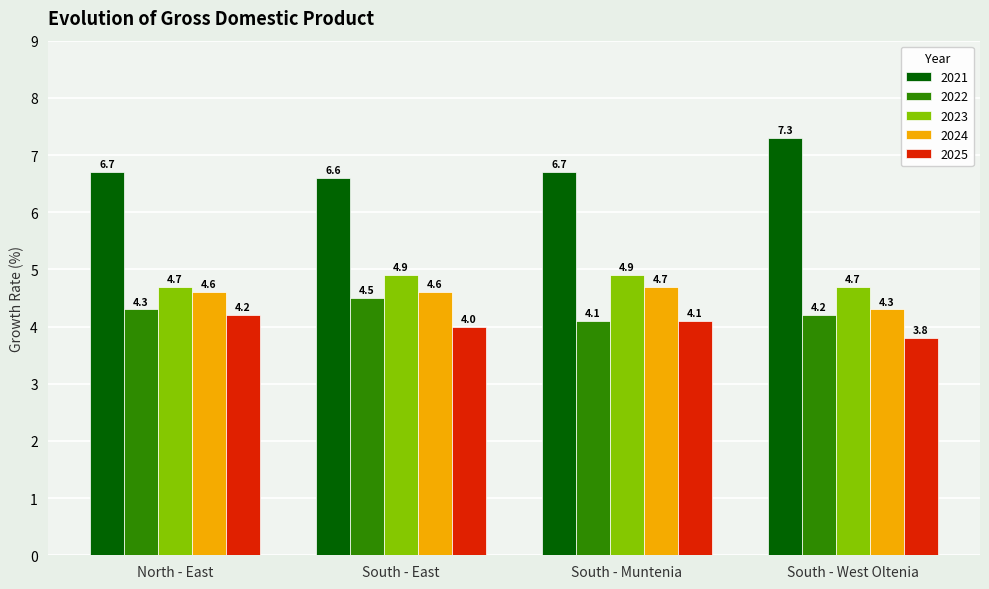

Count the 2024 values in the range 4 to 5.

4